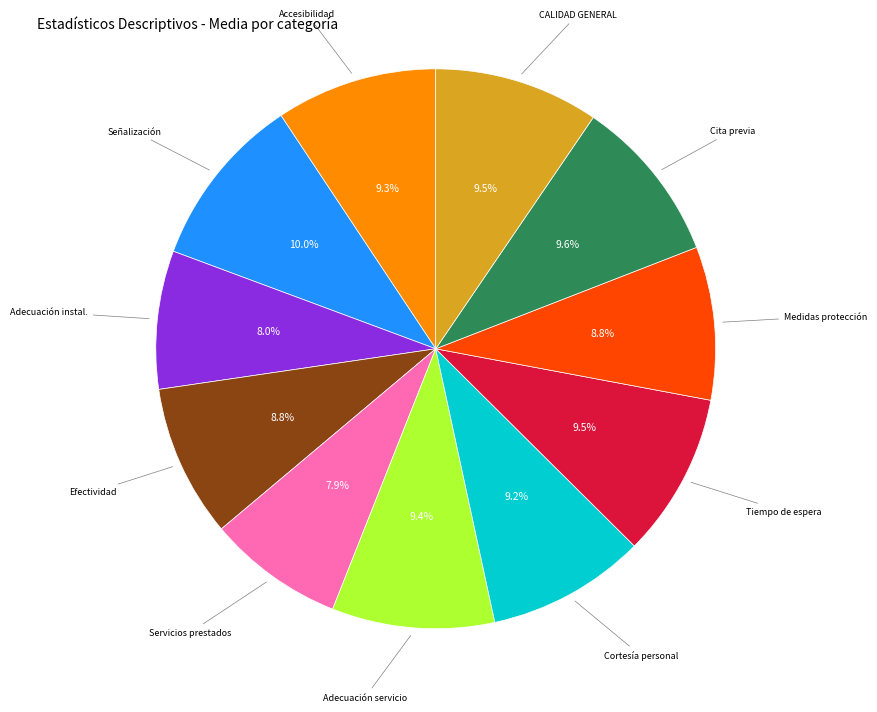

Is there a majority slice in this chart?

No